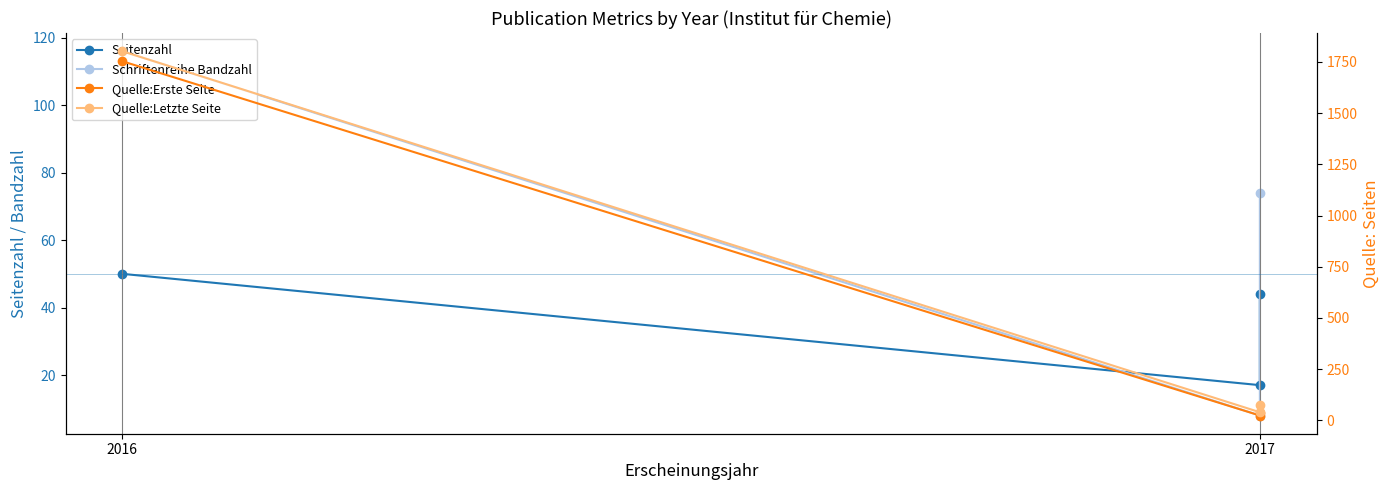

What is the sum of the Seitenzahl values at 2017 and 2016?

67